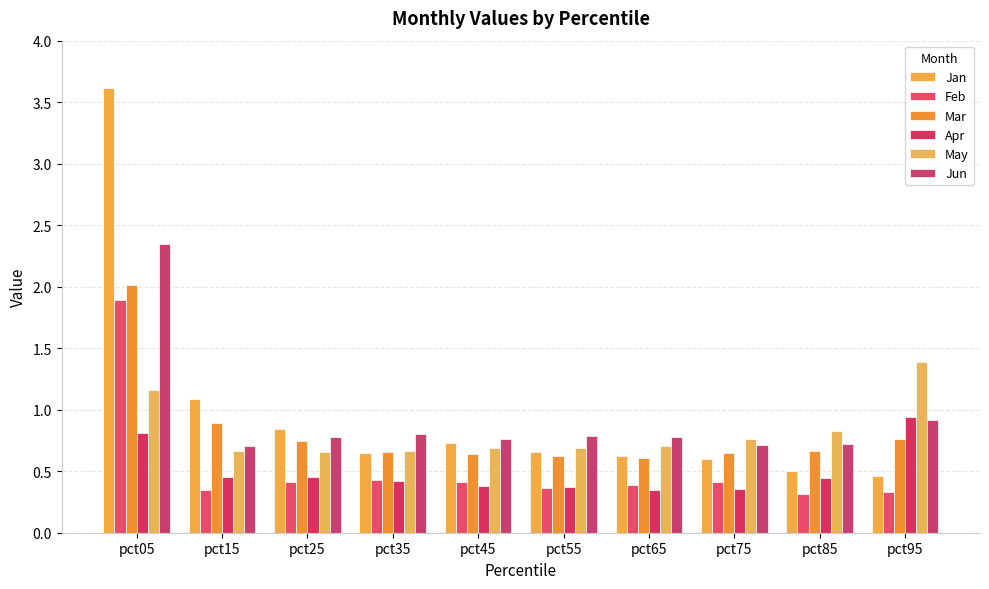

Reading left to right, list all the values displayed in this chart.

Jan: 3.6	1.1	0.8	0.6	0.7	0.7	0.6	0.6	0.5	0.5
Feb: 1.9	0.3	0.4	0.4	0.4	0.4	0.4	0.4	0.3	0.3
Mar: 2.0	0.9	0.7	0.7	0.6	0.6	0.6	0.7	0.7	0.8
Apr: 0.8	0.4	0.5	0.4	0.4	0.4	0.3	0.4	0.4	0.9
May: 1.2	0.7	0.7	0.7	0.7	0.7	0.7	0.8	0.8	1.4
Jun: 2.3	0.7	0.8	0.8	0.8	0.8	0.8	0.7	0.7	0.9